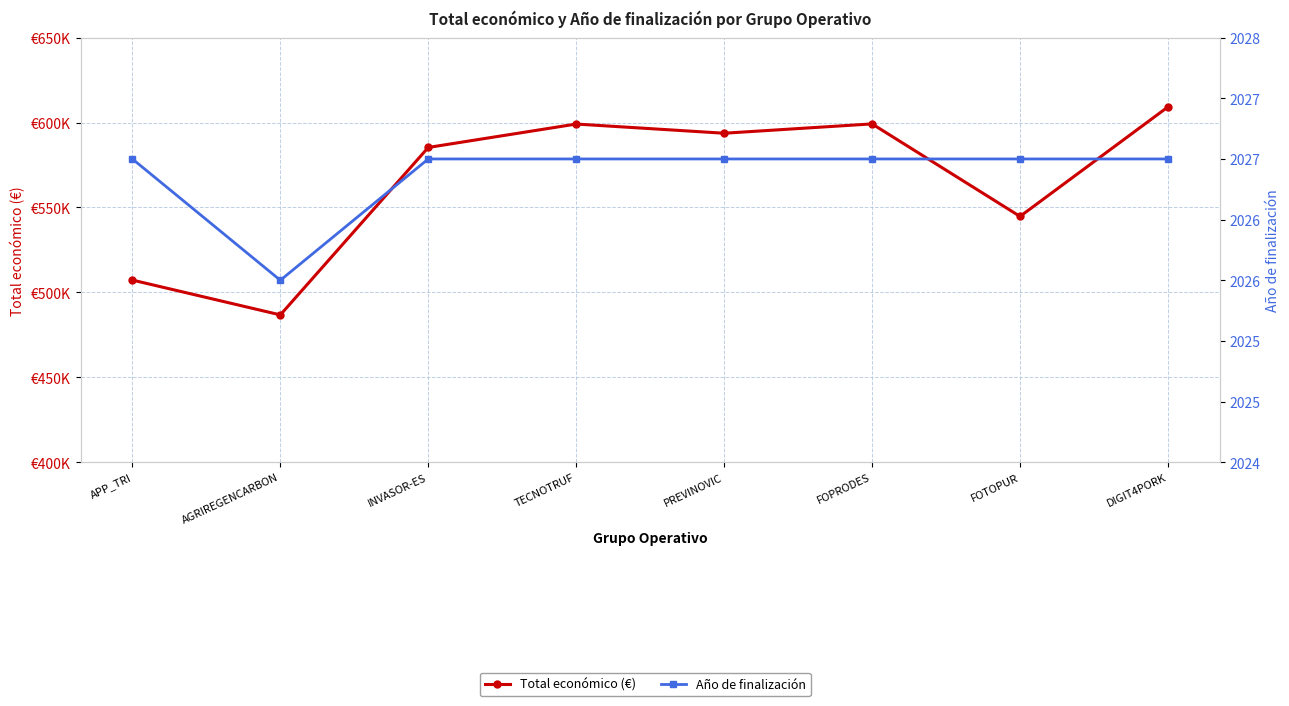

Is the value of Total económico (€) at DIGIT4PORK greater than the value of Año de finalización at APP_TRI?

Yes